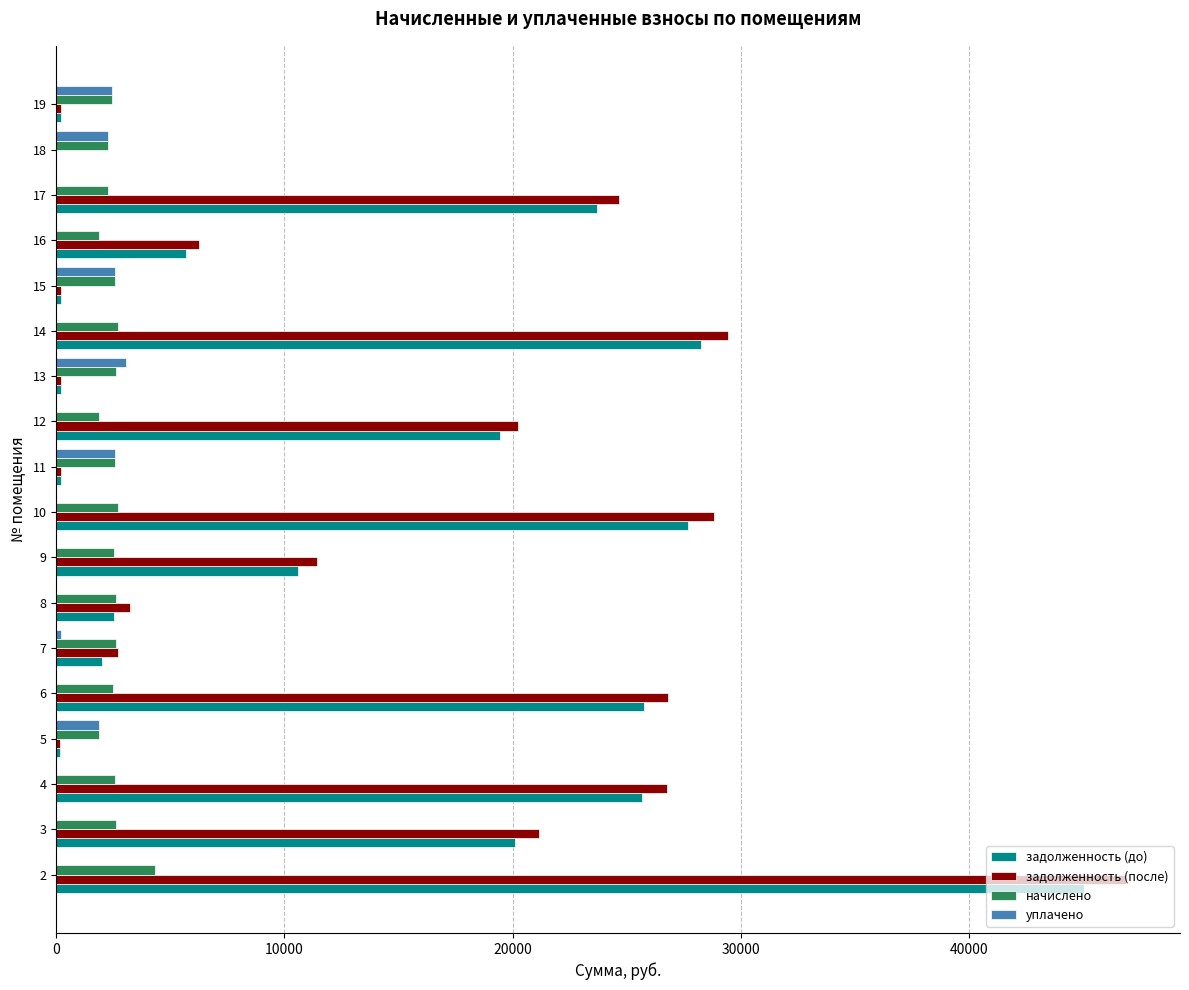

What is the sum of all задолженность (до) values?

237545.5